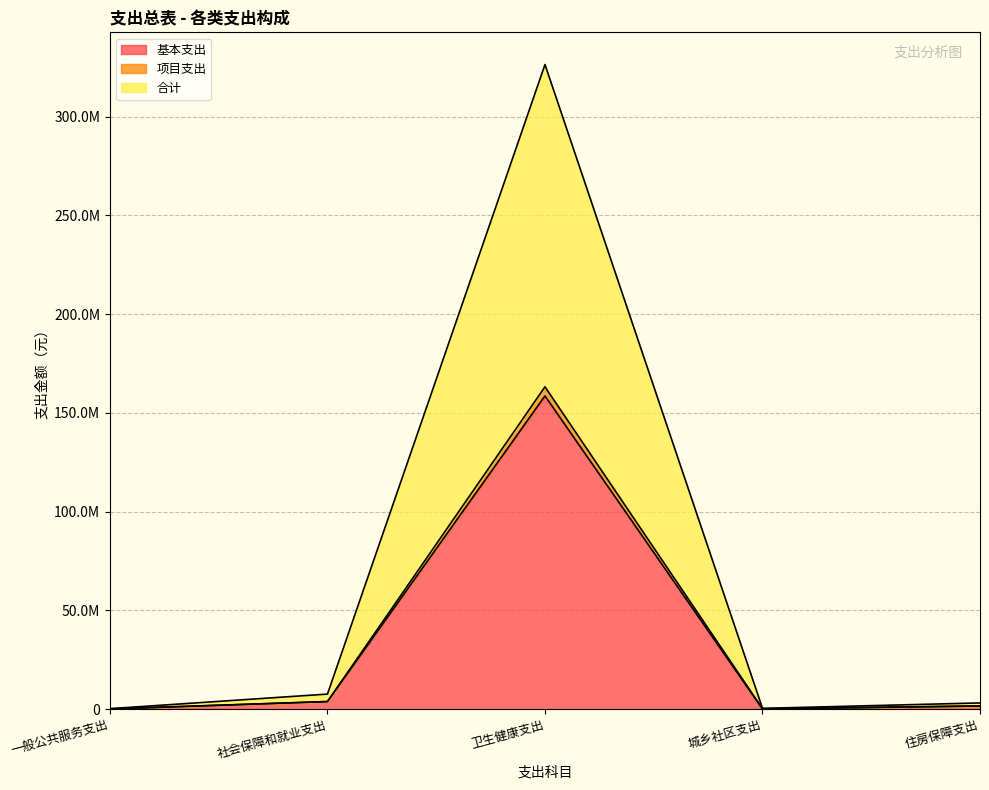

Does the chart display data point markers on the line(s)?

No